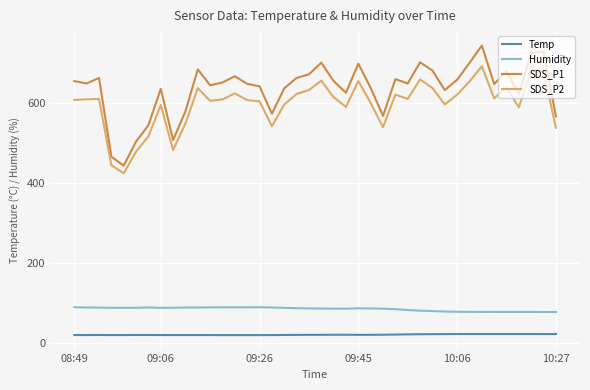

What are all the series names shown in the legend?

Temp, Humidity, SDS_P1, SDS_P2